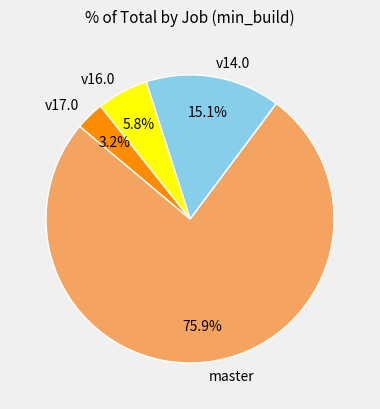

How many segments does this pie chart have?

4